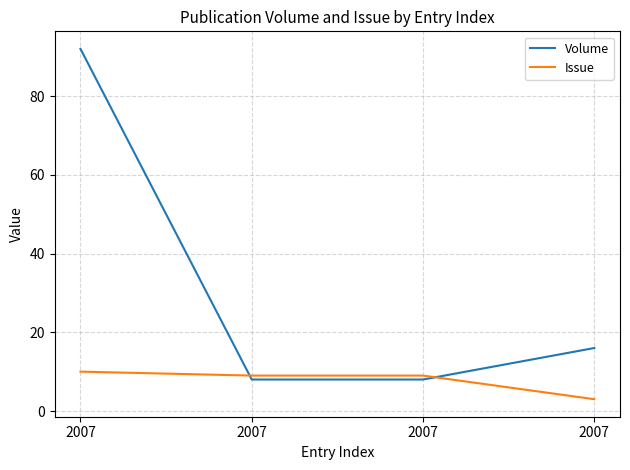

At how many categories does at least one series exceed 89?

1